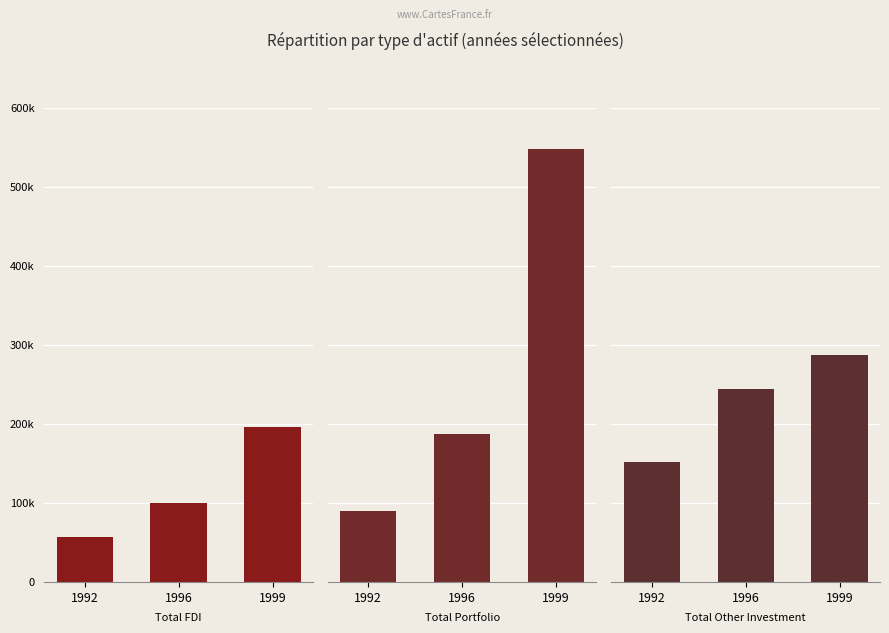

How many distinct data groups are displayed?

3